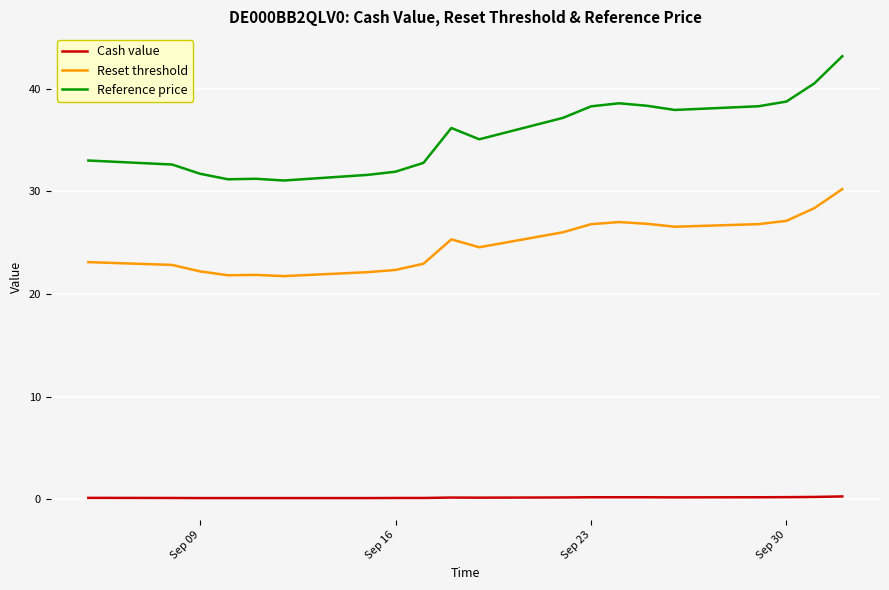

Which series has the widest spread of values?

Reference price